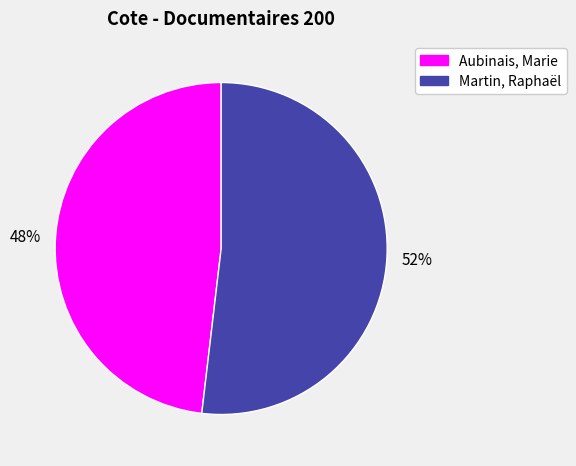

To the nearest percent, what is the combined percentage of Aubinais, Marie and Martin, Raphaël?

100%